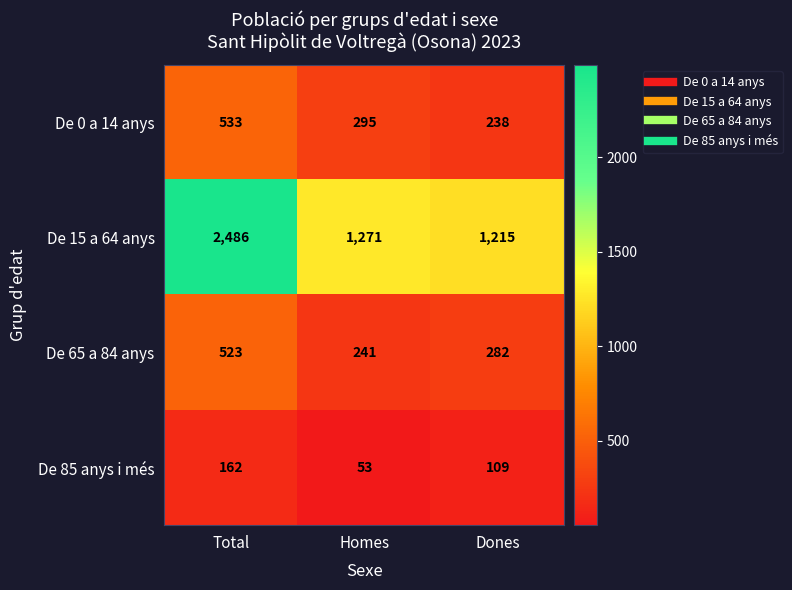

What is the average value of the De 85 anys i més series?

108